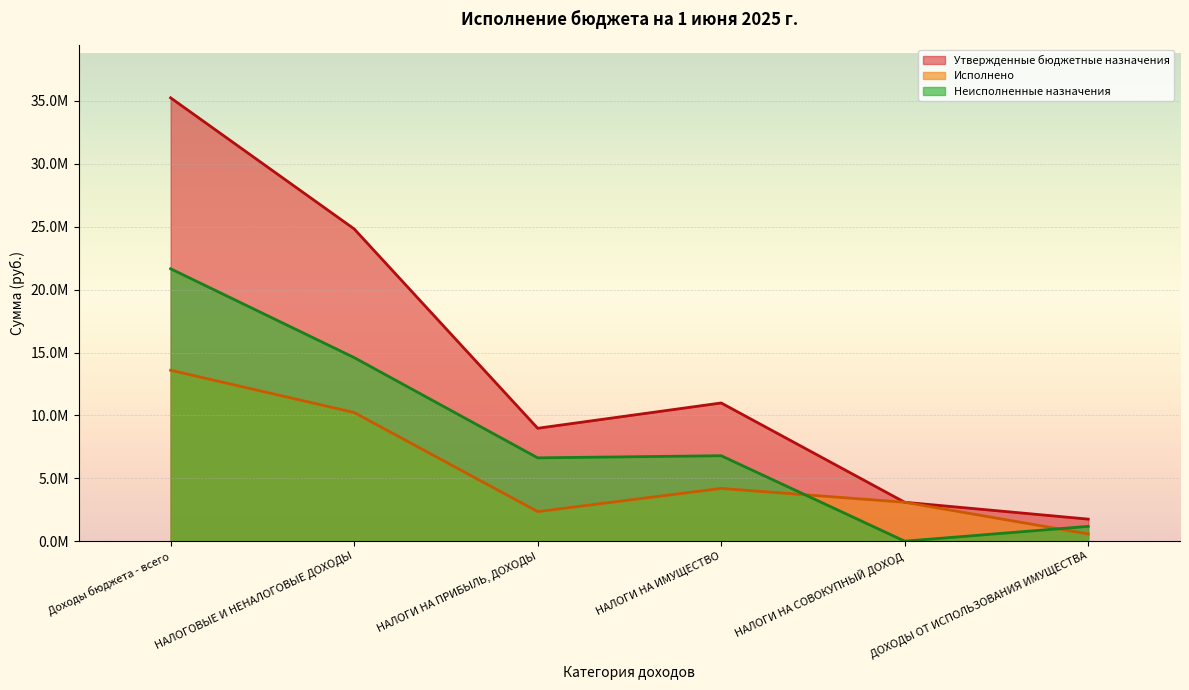

What is the label of the 4th point from the left?

НАЛОГИ НА ИМУЩЕСТВО